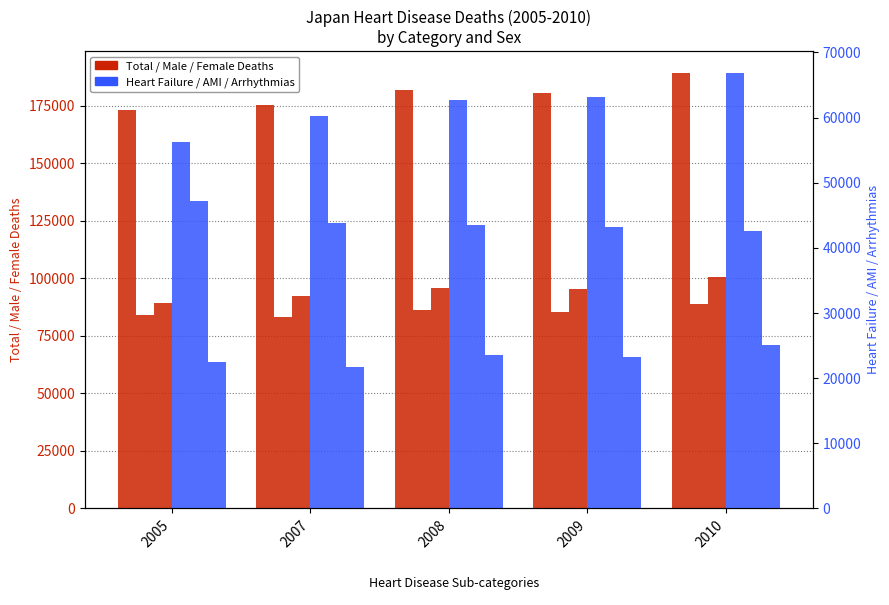

True or false: Male Deaths has a value of 83090 at 2007.

True